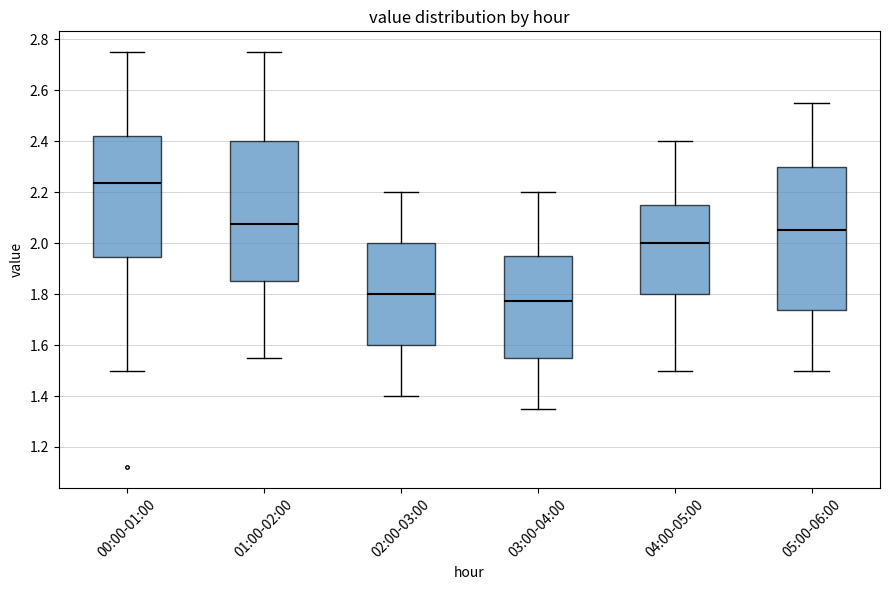

Where does the median line of the box for 01:00-02:00 sit on the y-axis? The values are not printed on the chart, so give them approximately, as read against the axis.

2.08